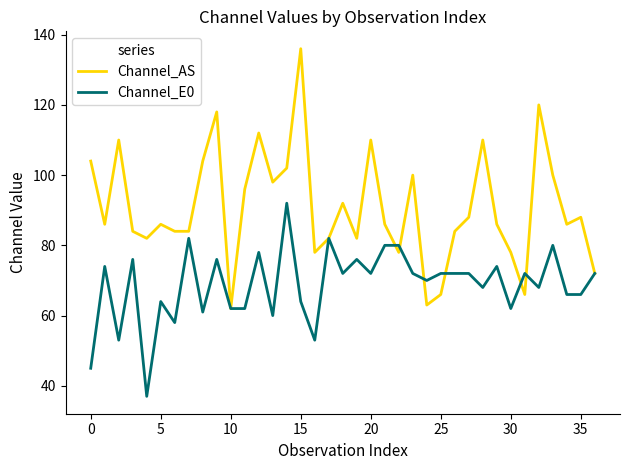

What is the lowest value of the Channel_E0 series?

37